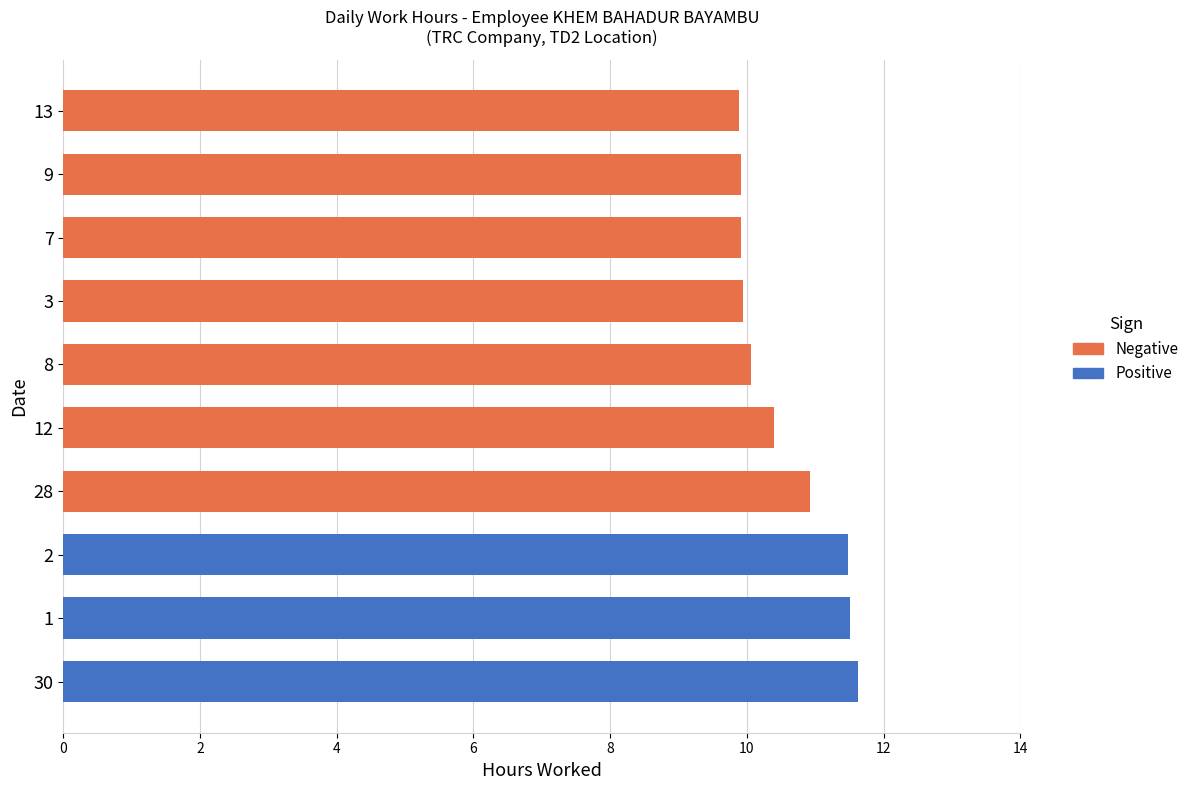

Between 13 and 12, which is larger?

12